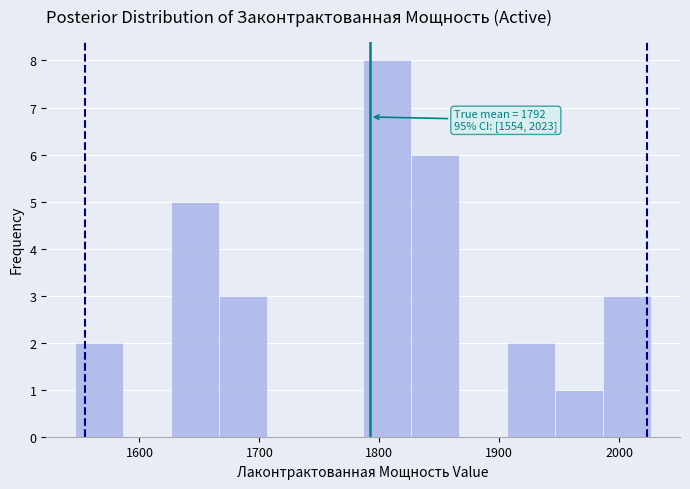

Which range on the x-axis has the tallest bar?

1790 to 1830